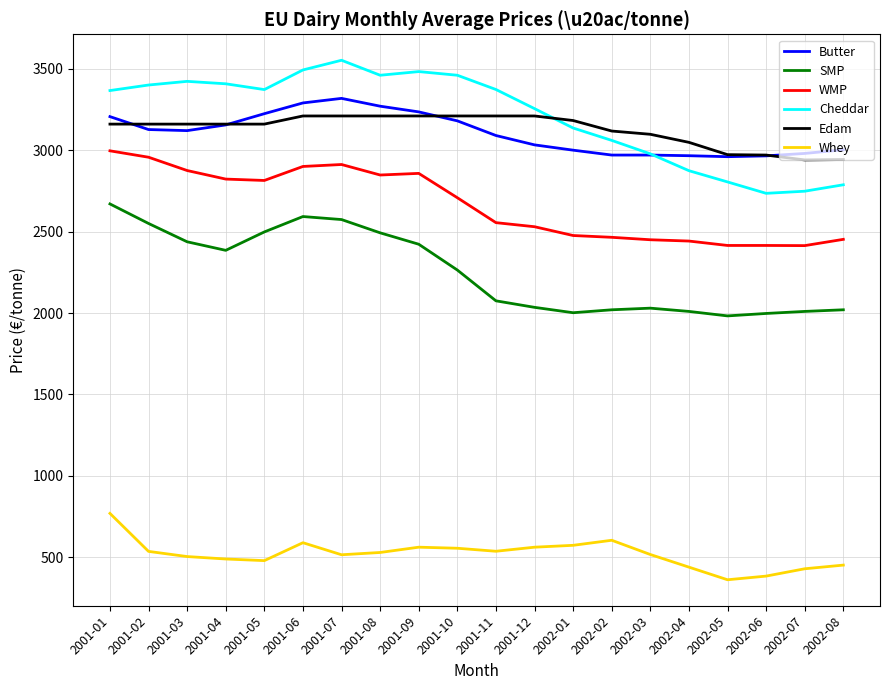

Is the value of Butter at 2001-12 greater than the value of WMP at 2001-04?

Yes